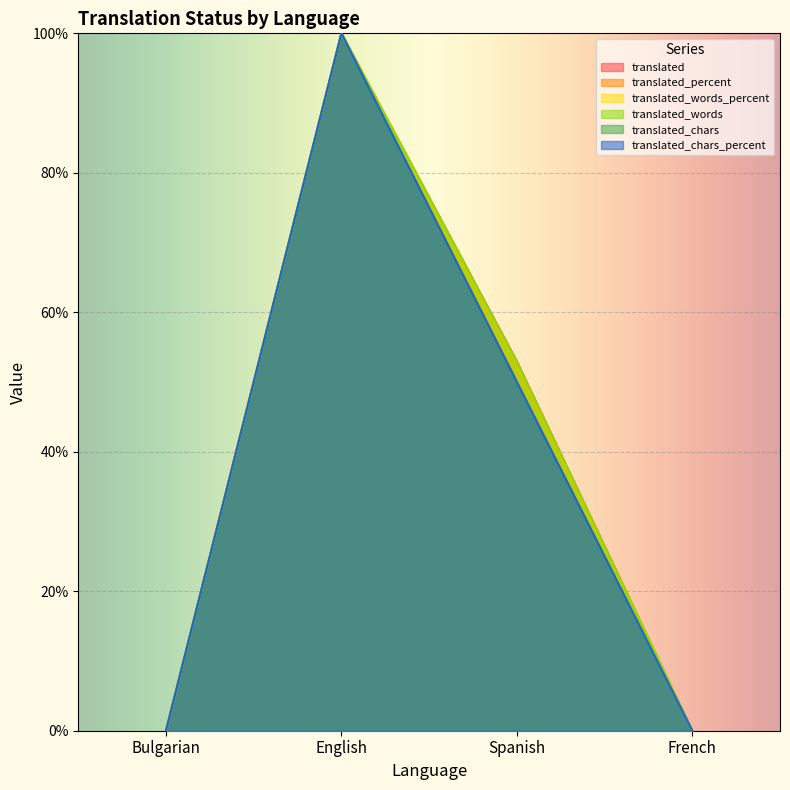

Does the chart display data point markers on the line(s)?

No